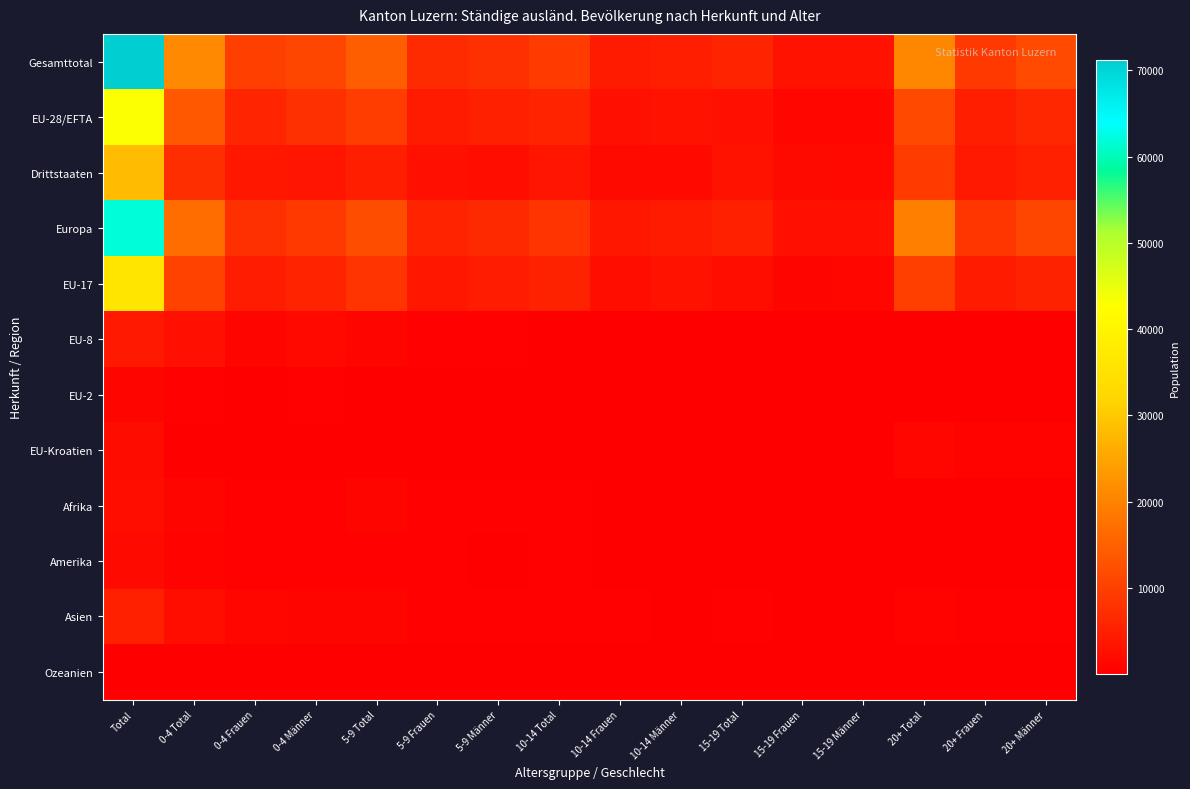

Reading right to left, list all the values displayed in this chart.

Gesamttotal: 20+ Männer=11543	20+ Frauen=9053	20+ Total=20596	15-19 Männer=2845	15-19 Frauen=2973	15-19 Total=5818	10-14 Männer=4903	10-14 Frauen=4418	10-14 Total=9321	5-9 Männer=7601	5-9 Frauen=6907	5-9 Total=14508	0-4 Männer=11123	0-4 Frauen=9879	0-4 Total=21002	Total=71245
EU-28/EFTA: 20+ Männer=6306	20+ Frauen=4977	20+ Total=11283	15-19 Männer=1370	15-19 Frauen=1233	15-19 Total=2603	10-14 Männer=3270	10-14 Frauen=2534	10-14 Total=5804	5-9 Männer=5253	5-9 Frauen=4361	5-9 Total=9614	0-4 Männer=7675	0-4 Frauen=6038	0-4 Total=13713	Total=43017
Drittstaaten: 20+ Männer=5237	20+ Frauen=4076	20+ Total=9313	15-19 Männer=1475	15-19 Frauen=1740	15-19 Total=3215	10-14 Männer=1633	10-14 Frauen=1884	10-14 Total=3517	5-9 Männer=2348	5-9 Frauen=2546	5-9 Total=4894	0-4 Männer=3448	0-4 Frauen=3841	0-4 Total=7289	Total=28228
Europa: 20+ Männer=10947	20+ Frauen=8616	20+ Total=19563	15-19 Männer=2514	15-19 Frauen=2568	15-19 Total=5082	10-14 Männer=4378	10-14 Frauen=3766	10-14 Total=8144	5-9 Männer=6446	5-9 Frauen=5752	5-9 Total=12198	0-4 Männer=9111	0-4 Frauen=7711	0-4 Total=16822	Total=61809
EU-17: 20+ Männer=5541	20+ Frauen=4305	20+ Total=9846	15-19 Männer=1260	15-19 Frauen=1058	15-19 Total=2318	10-14 Männer=3065	10-14 Frauen=2248	10-14 Total=5313	5-9 Männer=4577	5-9 Frauen=3656	5-9 Total=8233	0-4 Männer=5794	0-4 Frauen=4545	0-4 Total=10339	Total=36049
EU-8: 20+ Männer=75	20+ Frauen=63	20+ Total=138	15-19 Männer=28	15-19 Frauen=80	15-19 Total=108	10-14 Männer=105	10-14 Frauen=150	10-14 Total=255	5-9 Männer=501	5-9 Frauen=455	5-9 Total=956	0-4 Männer=1465	0-4 Frauen=1081	0-4 Total=2546	Total=4003
EU-2: 20+ Männer=2	20+ Frauen=8	20+ Total=10	15-19 Männer=3	15-19 Frauen=8	15-19 Total=11	10-14 Männer=10	10-14 Frauen=29	10-14 Total=39	5-9 Männer=91	5-9 Frauen=130	5-9 Total=221	0-4 Männer=285	0-4 Frauen=272	0-4 Total=557	Total=838
EU-Kroatien: 20+ Männer=676	20+ Frauen=589	20+ Total=1265	15-19 Männer=76	15-19 Frauen=82	15-19 Total=158	10-14 Männer=84	10-14 Frauen=99	10-14 Total=183	5-9 Männer=81	5-9 Frauen=103	5-9 Total=184	0-4 Männer=102	0-4 Frauen=115	0-4 Total=217	Total=2007
Afrika: 20+ Männer=70	20+ Frauen=53	20+ Total=123	15-19 Männer=77	15-19 Frauen=56	15-19 Total=133	10-14 Männer=192	10-14 Frauen=129	10-14 Total=321	5-9 Männer=520	5-9 Frauen=377	5-9 Total=897	0-4 Männer=532	0-4 Frauen=378	0-4 Total=910	Total=2384
Amerika: 20+ Männer=50	20+ Frauen=79	20+ Total=129	15-19 Männer=45	15-19 Frauen=72	15-19 Total=117	10-14 Männer=93	10-14 Frauen=207	10-14 Total=300	5-9 Männer=191	5-9 Frauen=317	5-9 Total=508	0-4 Männer=324	0-4 Frauen=446	0-4 Total=770	Total=1824
Asien: 20+ Männer=470	20+ Frauen=301	20+ Total=771	15-19 Männer=201	15-19 Frauen=276	15-19 Total=477	10-14 Männer=235	10-14 Frauen=312	10-14 Total=547	5-9 Männer=416	5-9 Frauen=451	5-9 Total=867	0-4 Männer=1098	0-4 Frauen=1312	0-4 Total=2410	Total=5072
Ozeanien: 20+ Männer=4	20+ Frauen=4	20+ Total=8	15-19 Männer=4	15-19 Frauen=1	15-19 Total=5	10-14 Männer=4	10-14 Frauen=4	10-14 Total=8	5-9 Männer=13	5-9 Frauen=5	5-9 Total=18	0-4 Männer=24	0-4 Frauen=17	0-4 Total=41	Total=80